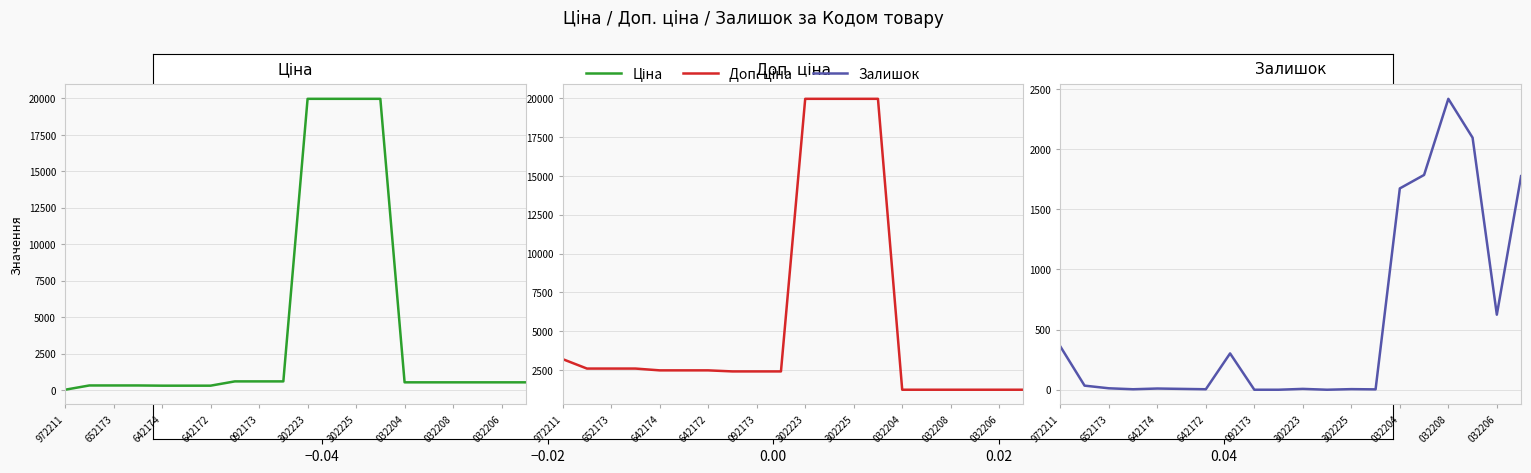

How many values in the Залишок series exceed 12?

9